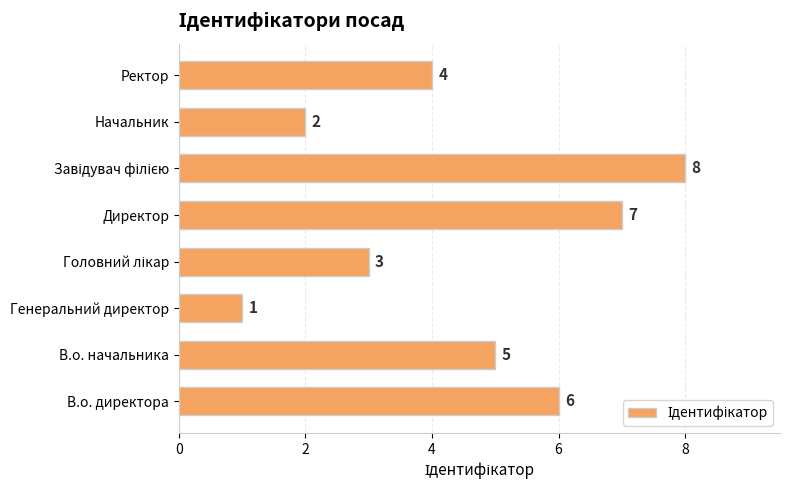

What is the sum of all values?

36